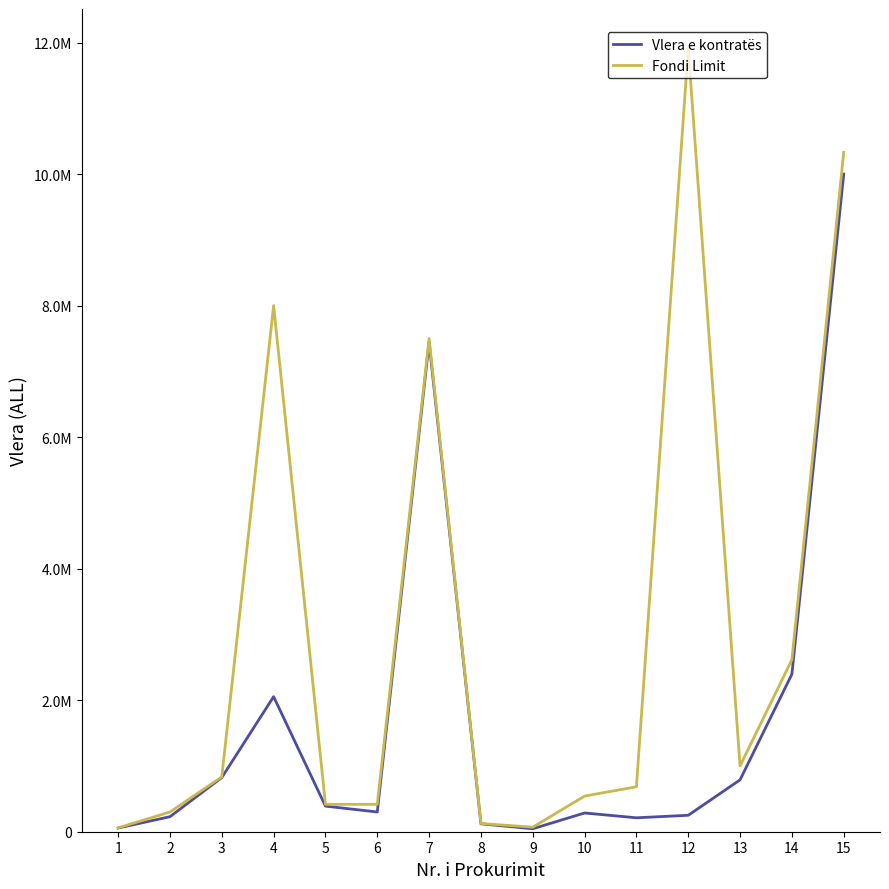

Rank the series by their maximum value, from lowest to highest.

Vlera e kontratës, Fondi Limit